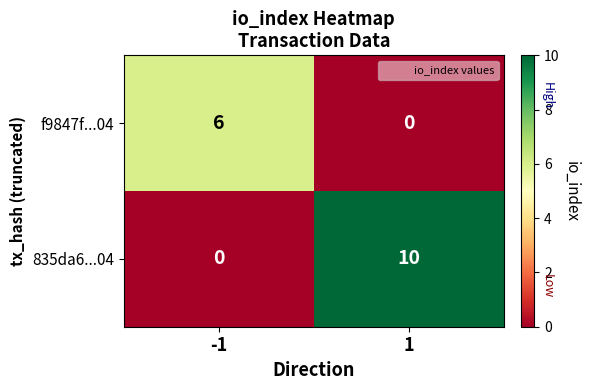

What is the highest value of the 835da6...04 series?

10